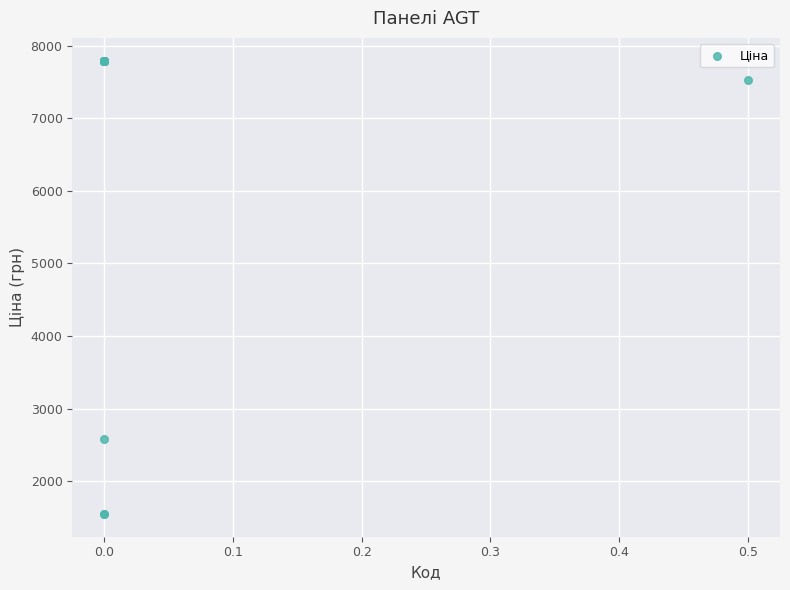

What Y value in the scatter plot is closest to 4670?

2578.7